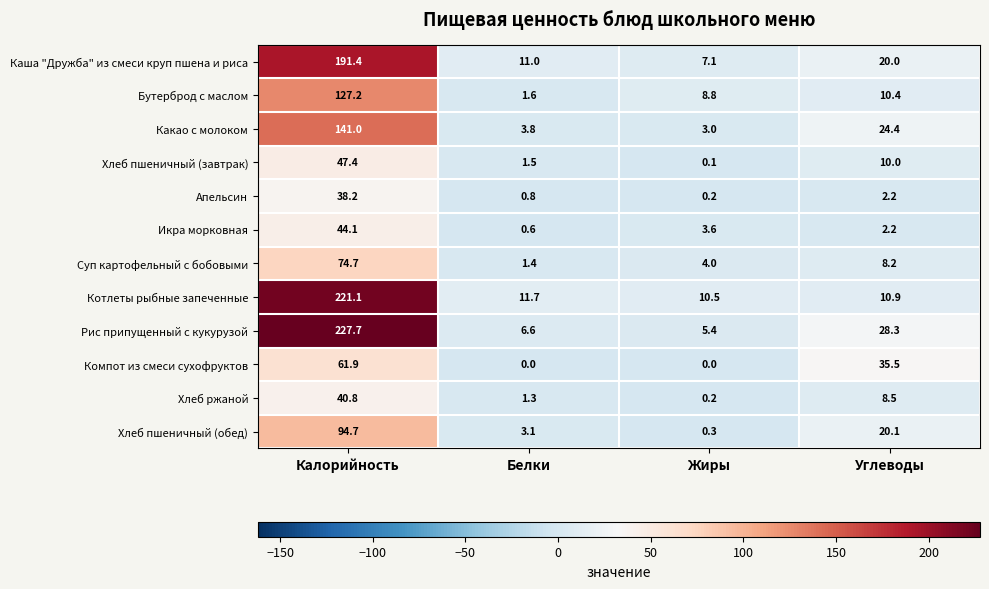

What is the average value of the Хлеб пшеничный (обед) series?

29.6